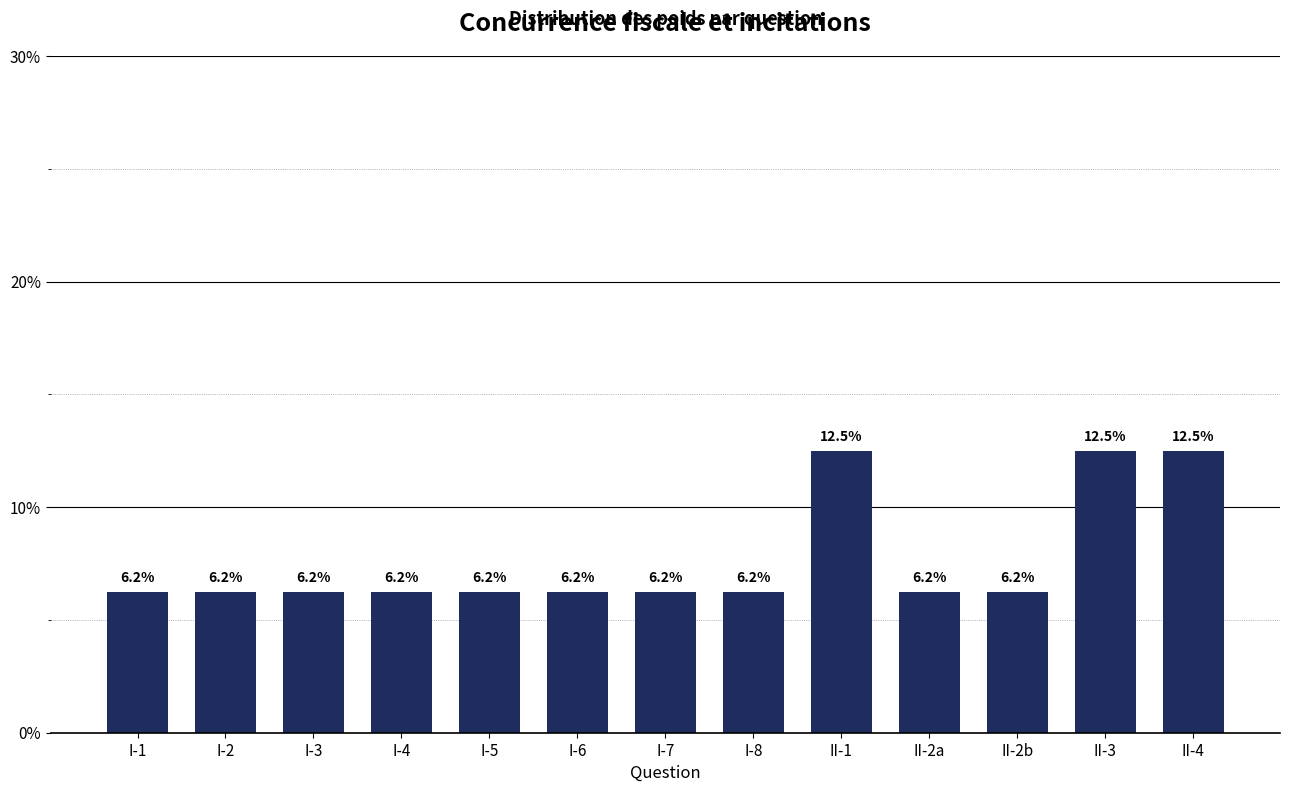

The chart shows a value of 3.4 at I-2. True or false?

False